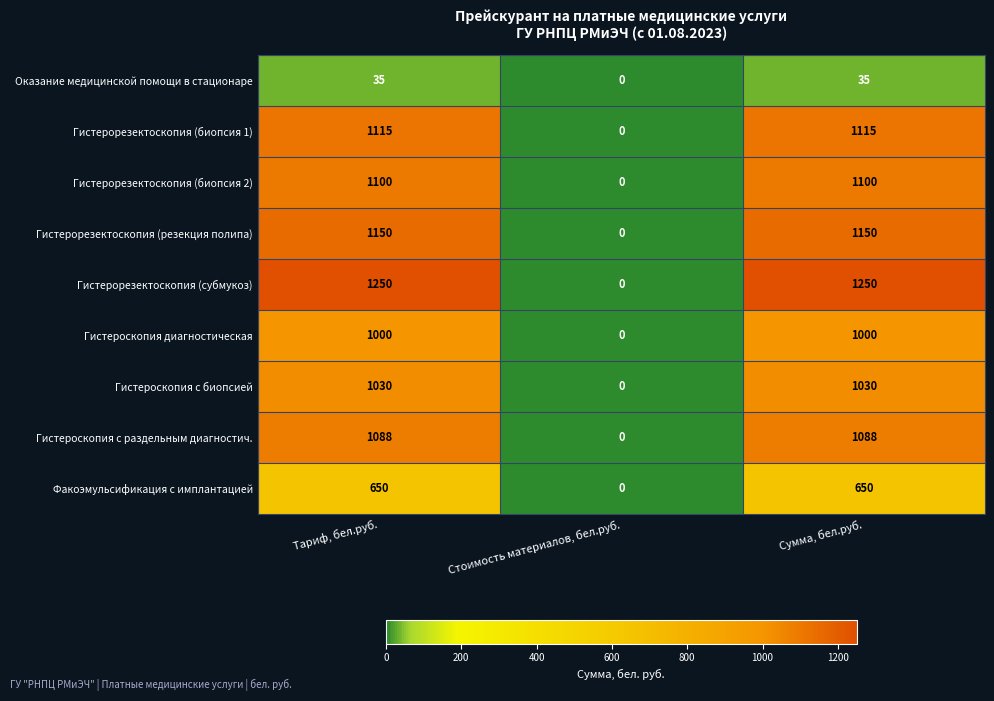

What is the approximate value of Гистероскопия с раздельным диагностич. at Сумма, бел.руб., to the nearest 100?

1100